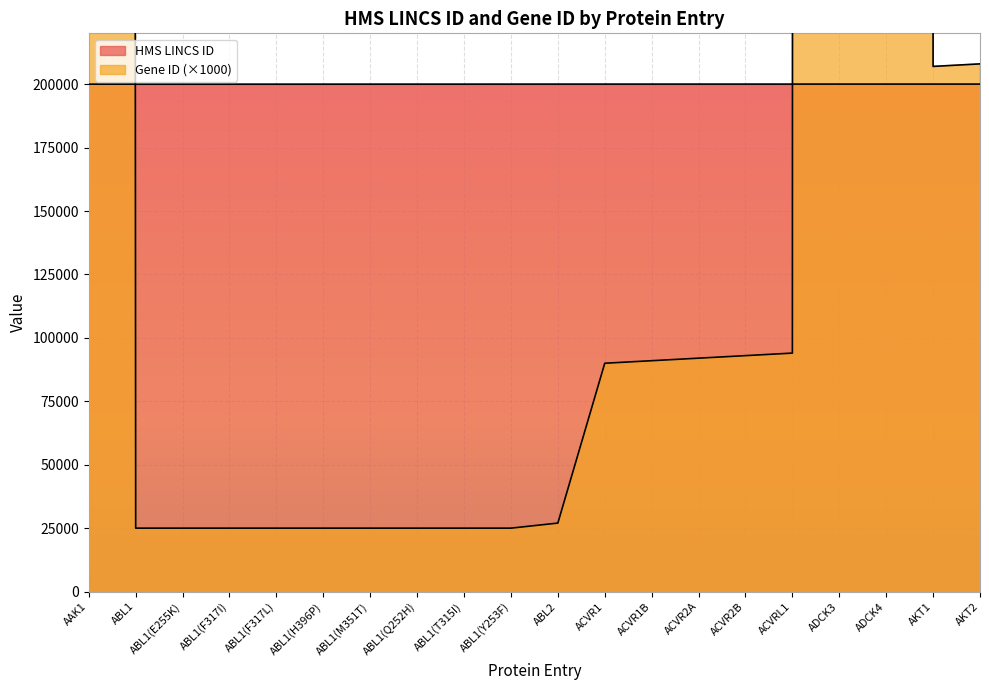

Which series has the widest spread of values?

Gene ID